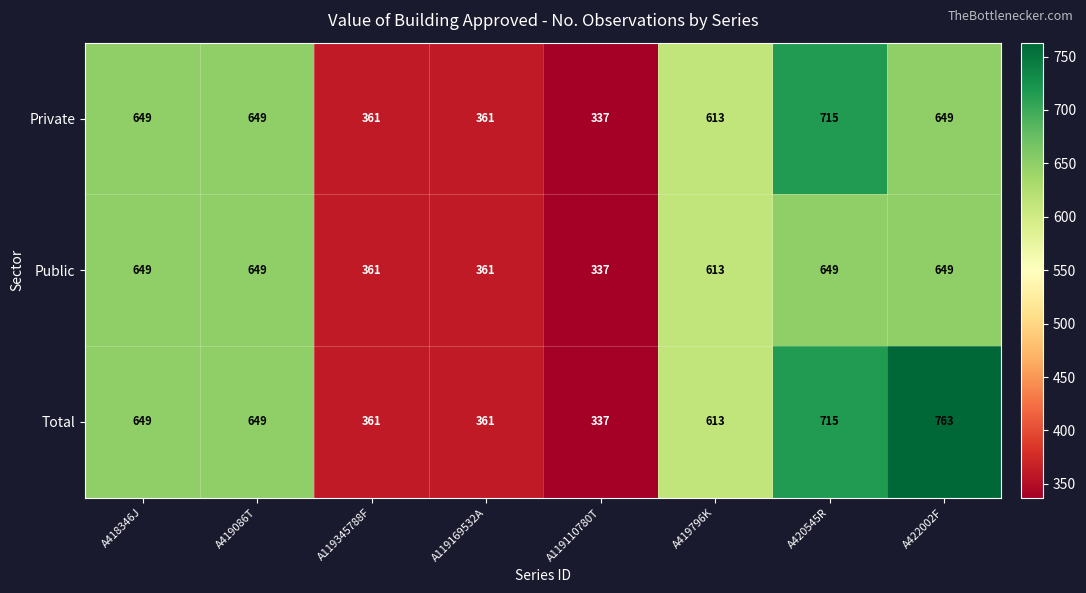

At which category is the sum across all series the highest?

A420545R